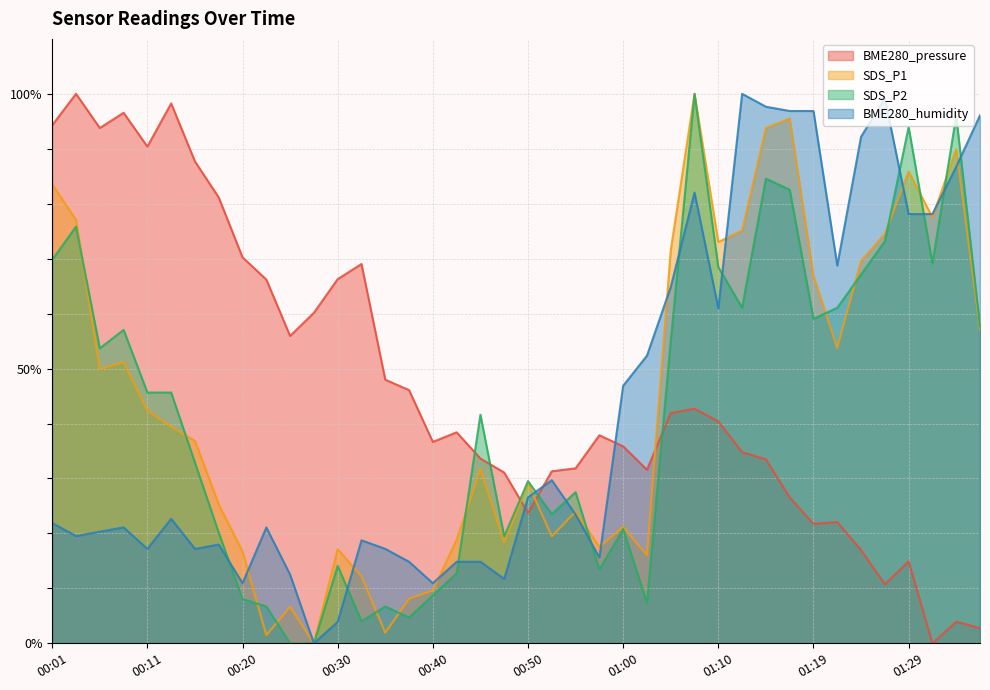

Where is the first local minimum for SDS_P2?

00:06